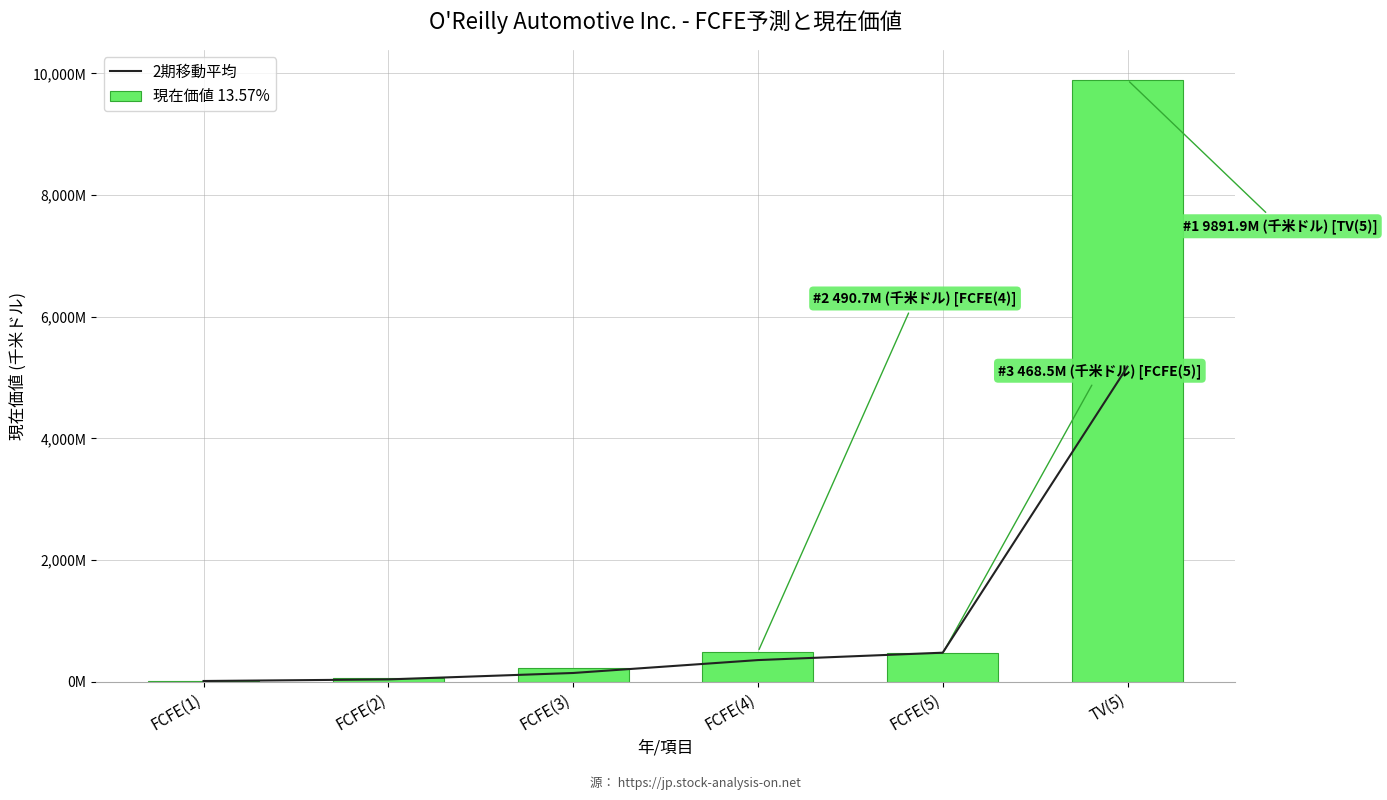

Reading left to right, extract all data points from this chart.

2期移動平均: 14411785.0	40452346.0	146088790.5	358211900.5	479642381.5	5180205299.5
現在価値 13.57%: 14411785.0	66492907.0	225684674.0	490739127.0	468545636.0	9891864963.0